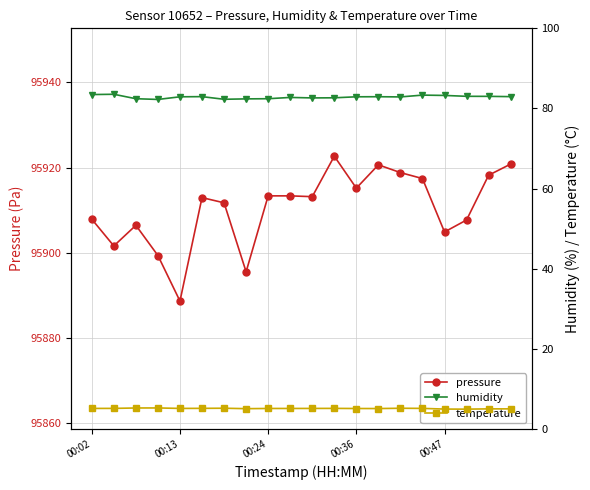

What is the difference between the temperature values at 7 and 5?

0.1